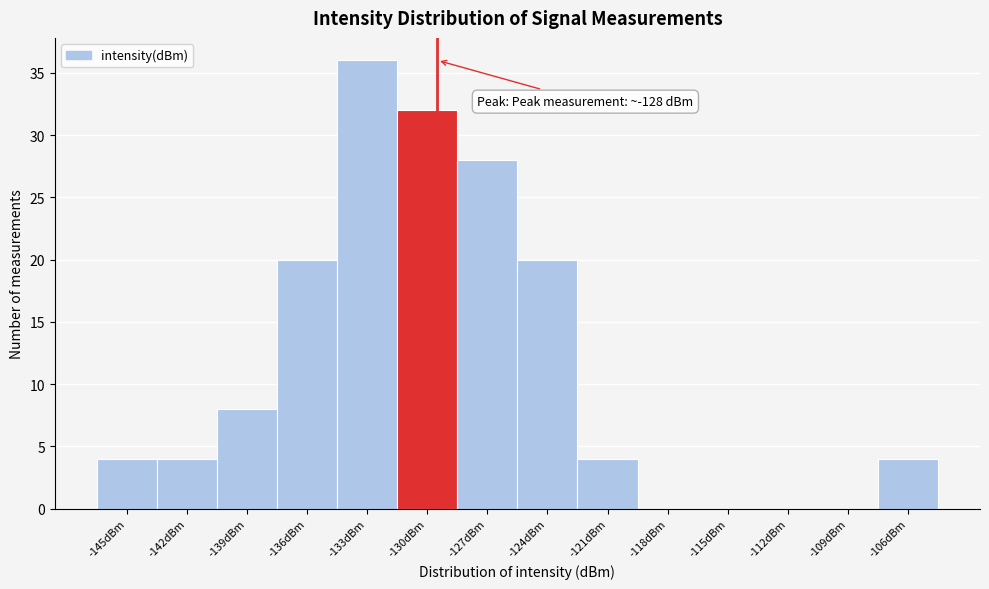

Reading left to right, list all the values displayed in this chart.

-145dBm=4	-142dBm=4	-139dBm=8	-136dBm=20	-133dBm=36	-130dBm=32	-127dBm=28	-124dBm=20	-121dBm=4	-118dBm=0	-115dBm=0	-112dBm=0	-109dBm=0	-106dBm=4